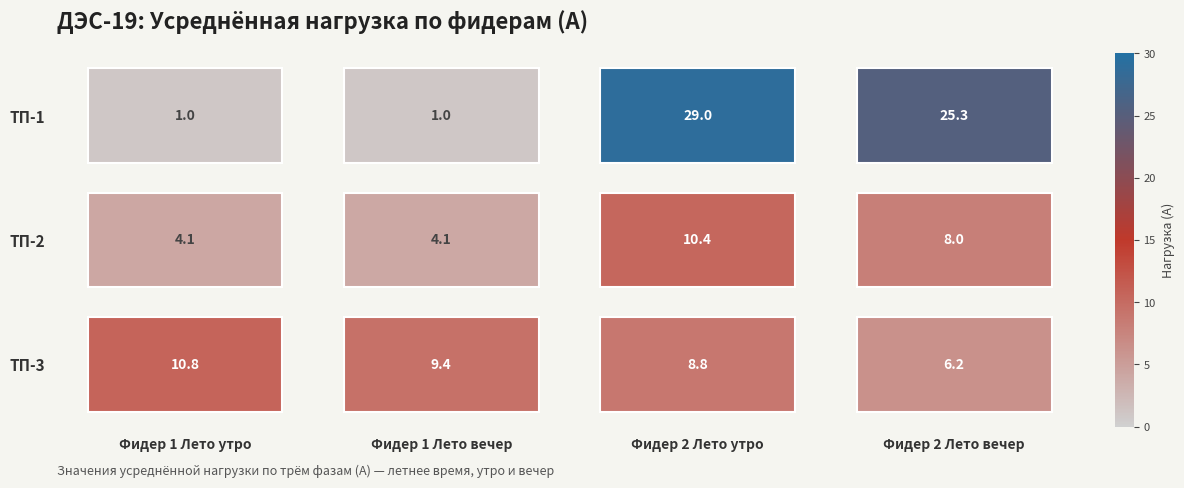

Rank the series by their average value, from lowest to highest.

ТП-2, ТП-3, ТП-1